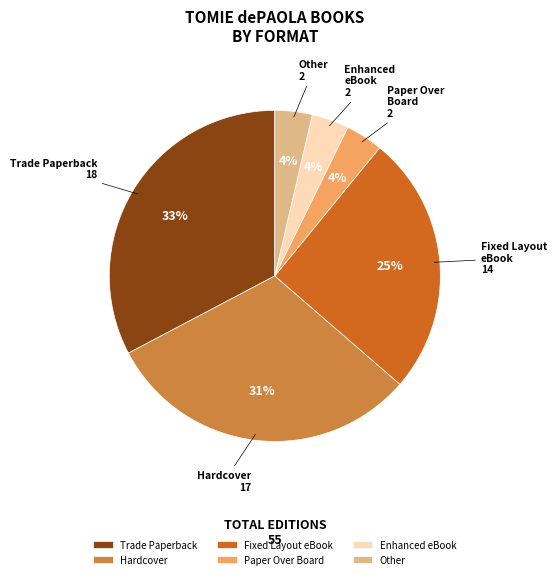

How many segments does this pie chart have?

6